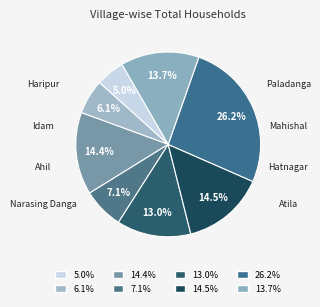

How many slices are in this pie chart?

8